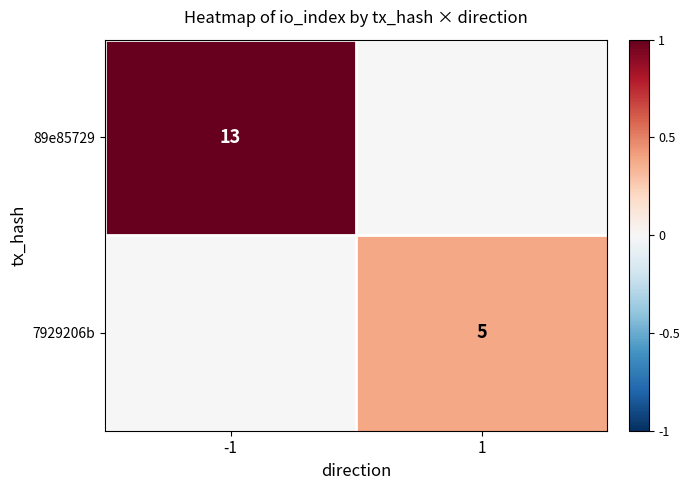

The 7929206b series shows 5 at 1. True or false?

True